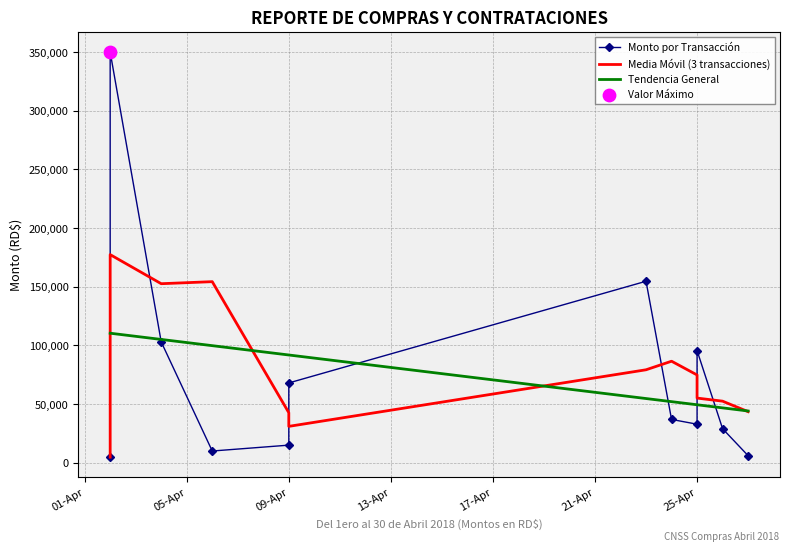

At which category is the sum across all series the highest?

05-Apr